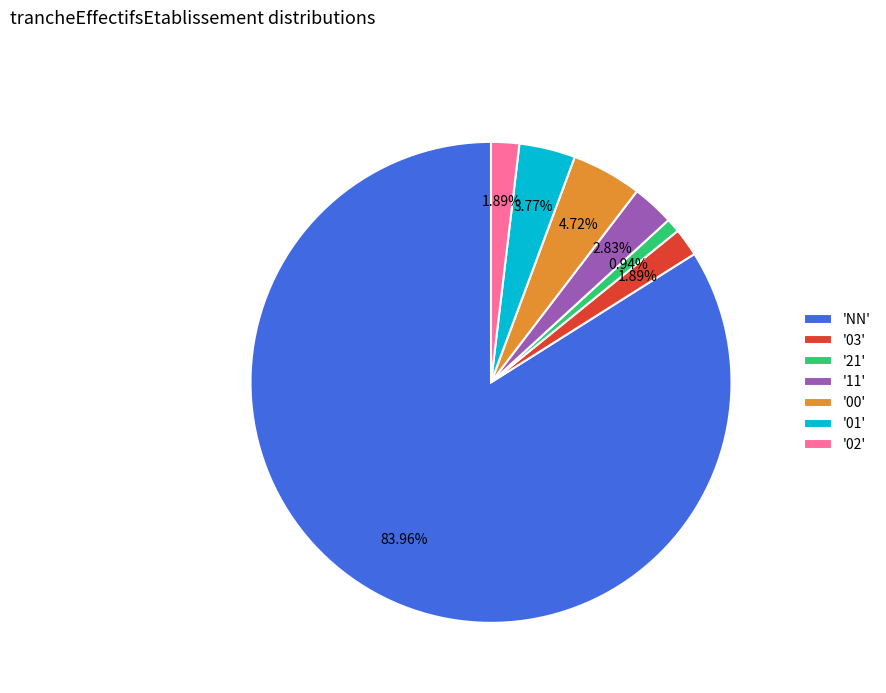

Which slice is the smallest?

'21'